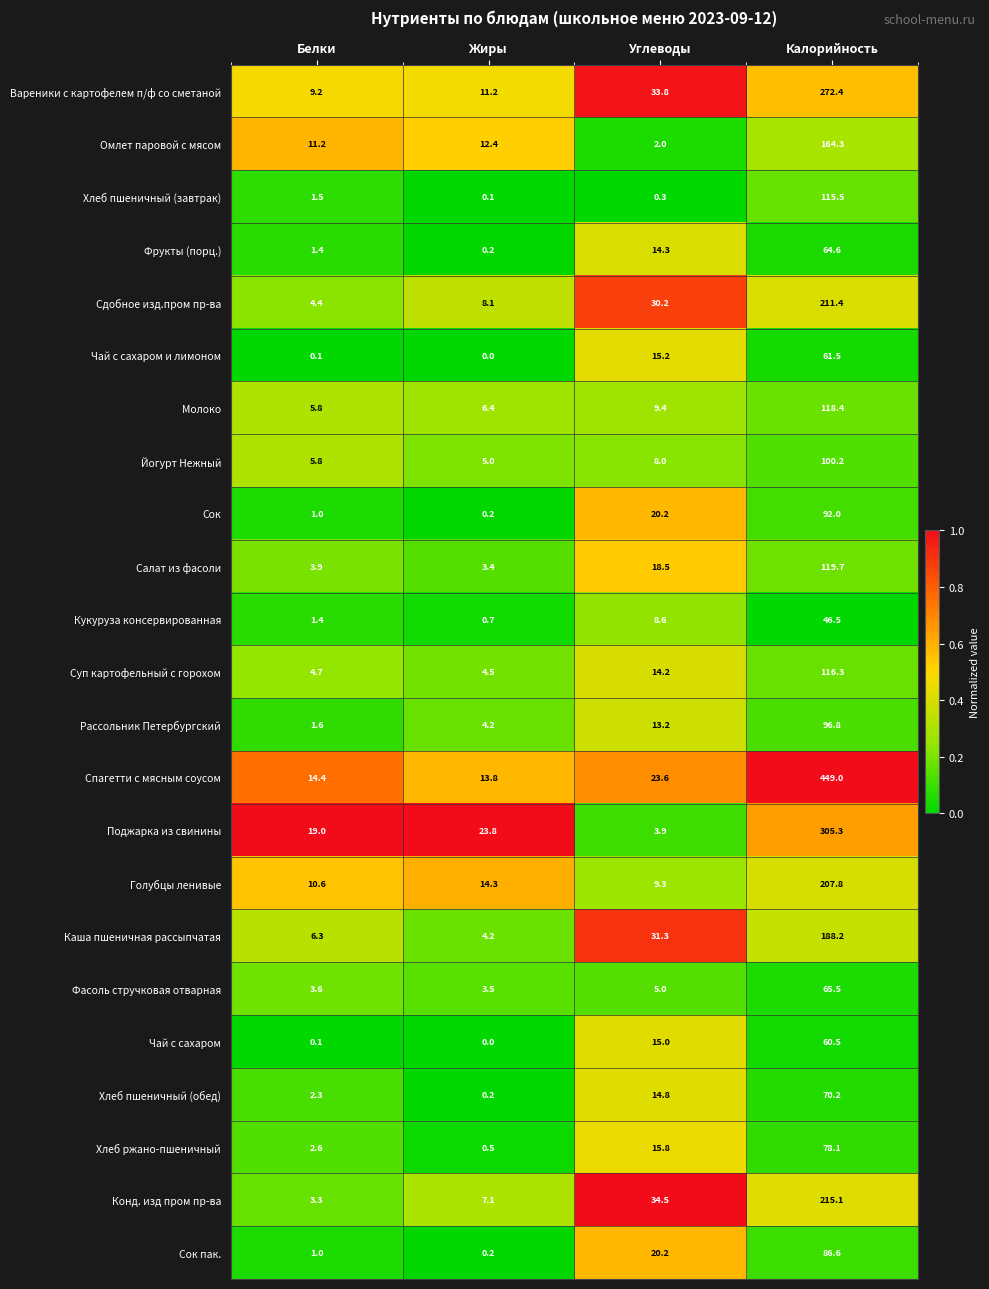

Which series has the largest total across all categories?

Спагетти с мясным соусом